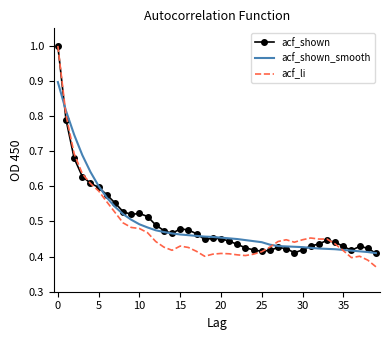

At how many categories does at least one series exceed 0?

40